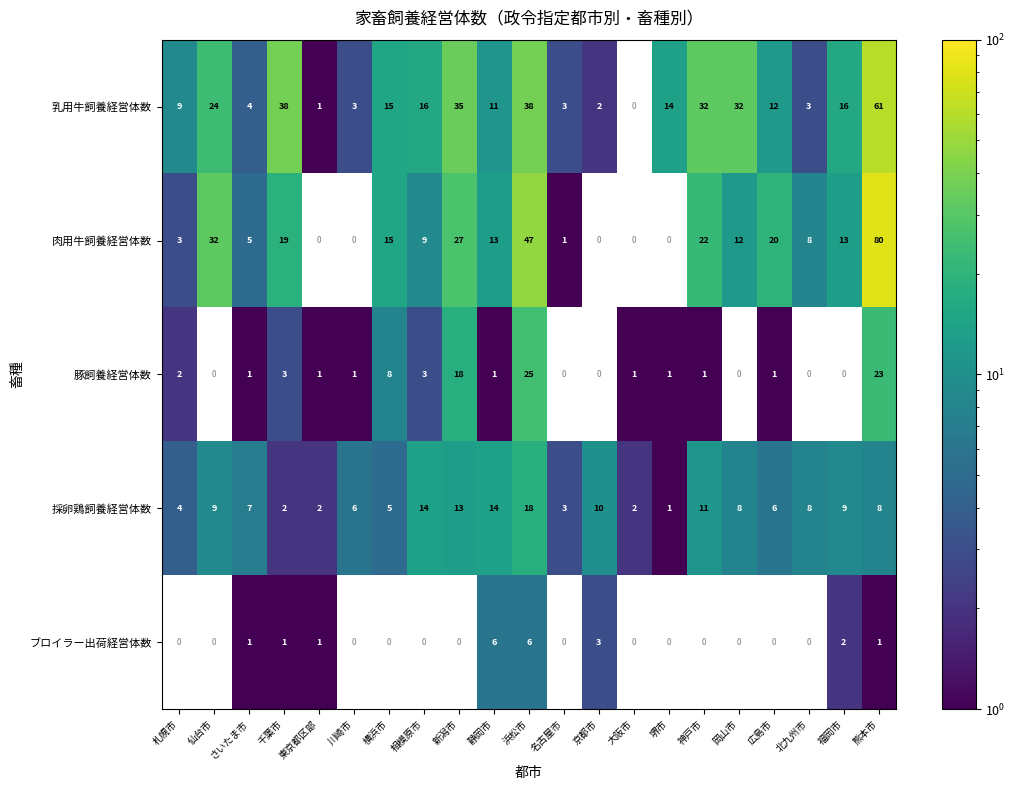

Which label corresponds to the smallest value in the chart?

東京都区部